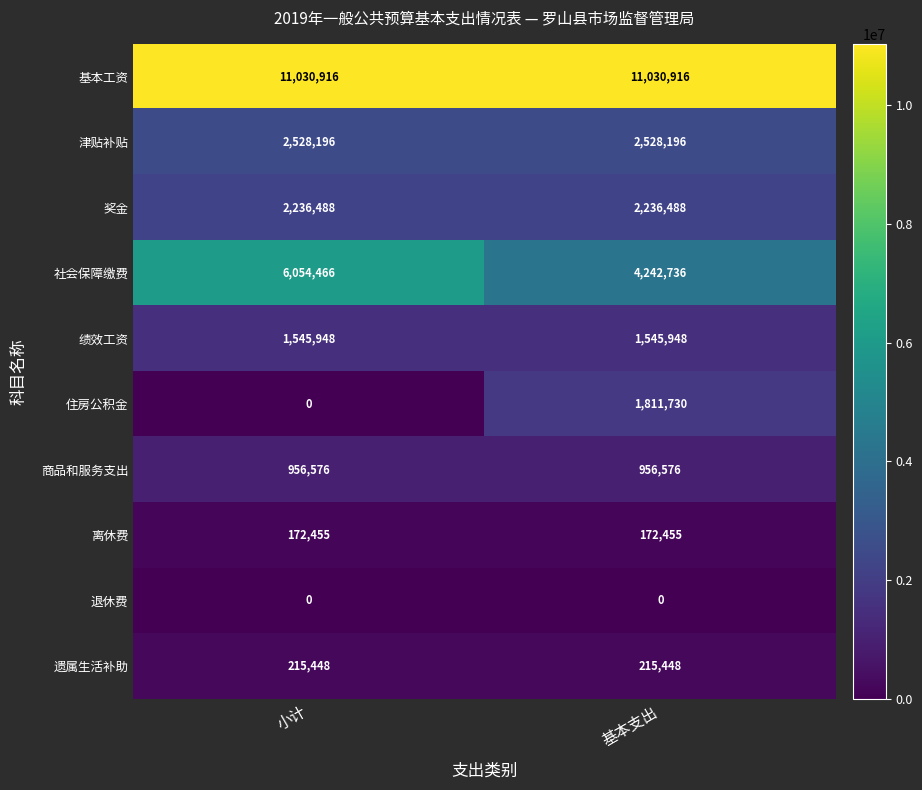

Rank the series by their maximum value, from lowest to highest.

退休费, 离休费, 遗属生活补助, 商品和服务支出, 绩效工资, 住房公积金, 奖金, 津贴补贴, 社会保障缴费, 基本工资